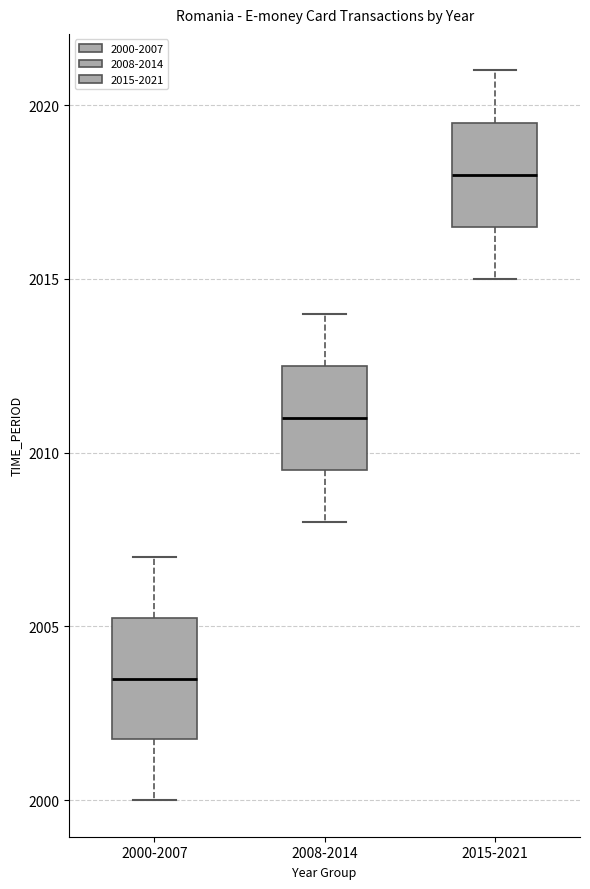

Where is the lower edge of the box for 2000-2007 on the y-axis? The values are not printed on the chart, so give them approximately, as read against the axis.

2002.0